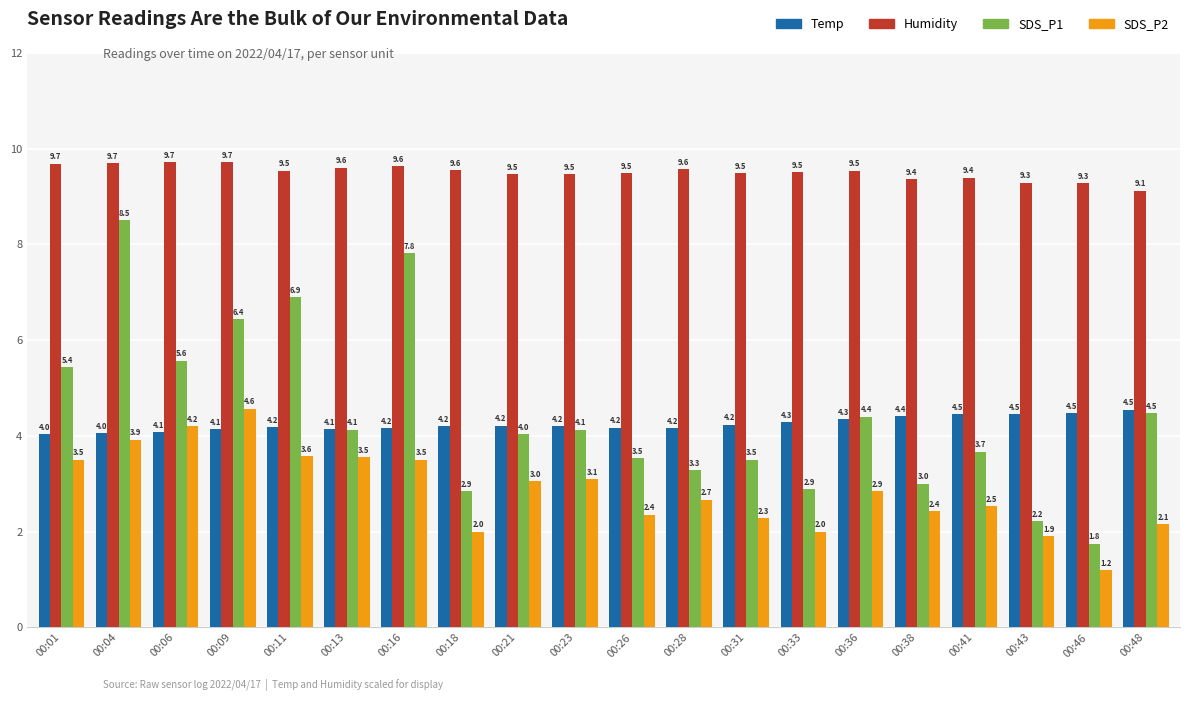

What is the sum of all Humidity values?

190.1